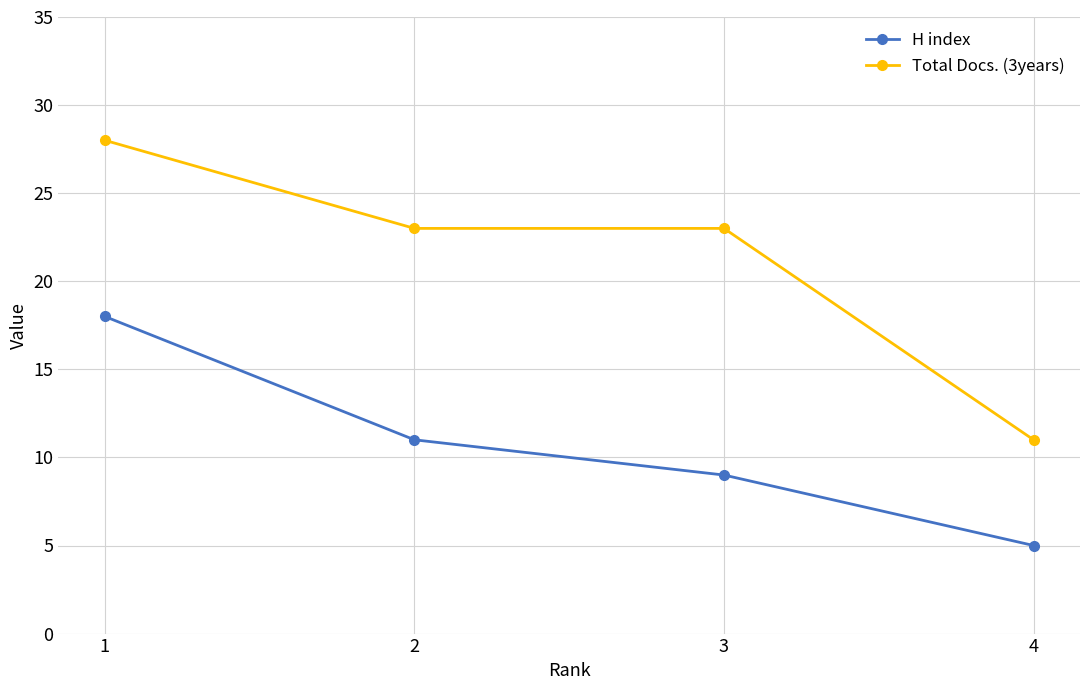

True or false: Total Docs. (3years) and H index cross at least once.

False